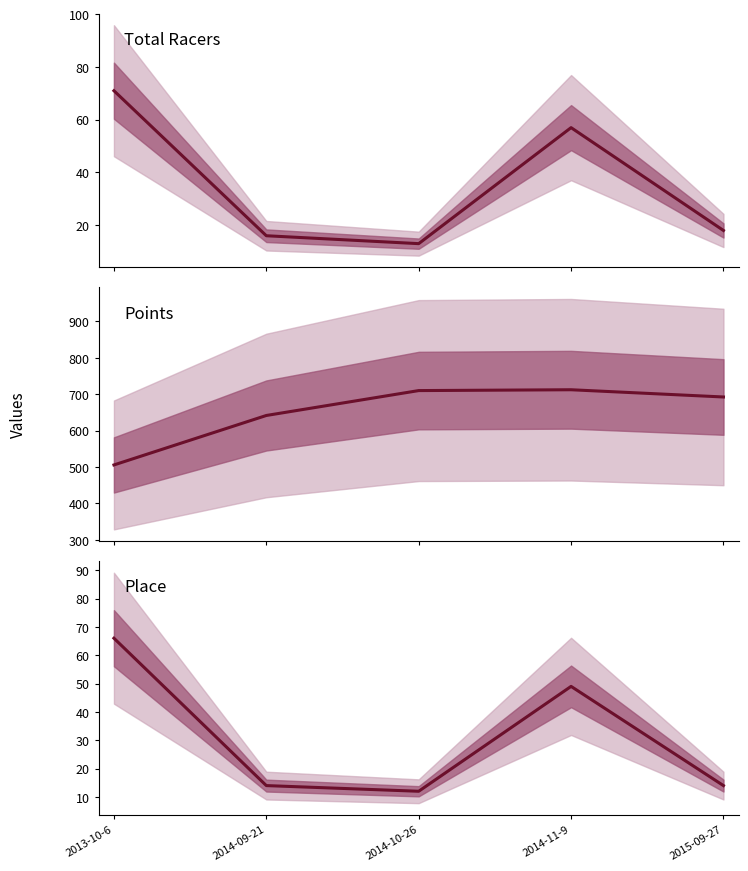

What is the sum of the Points values at 2014-11-9 and 2013-10-6?

1218.3